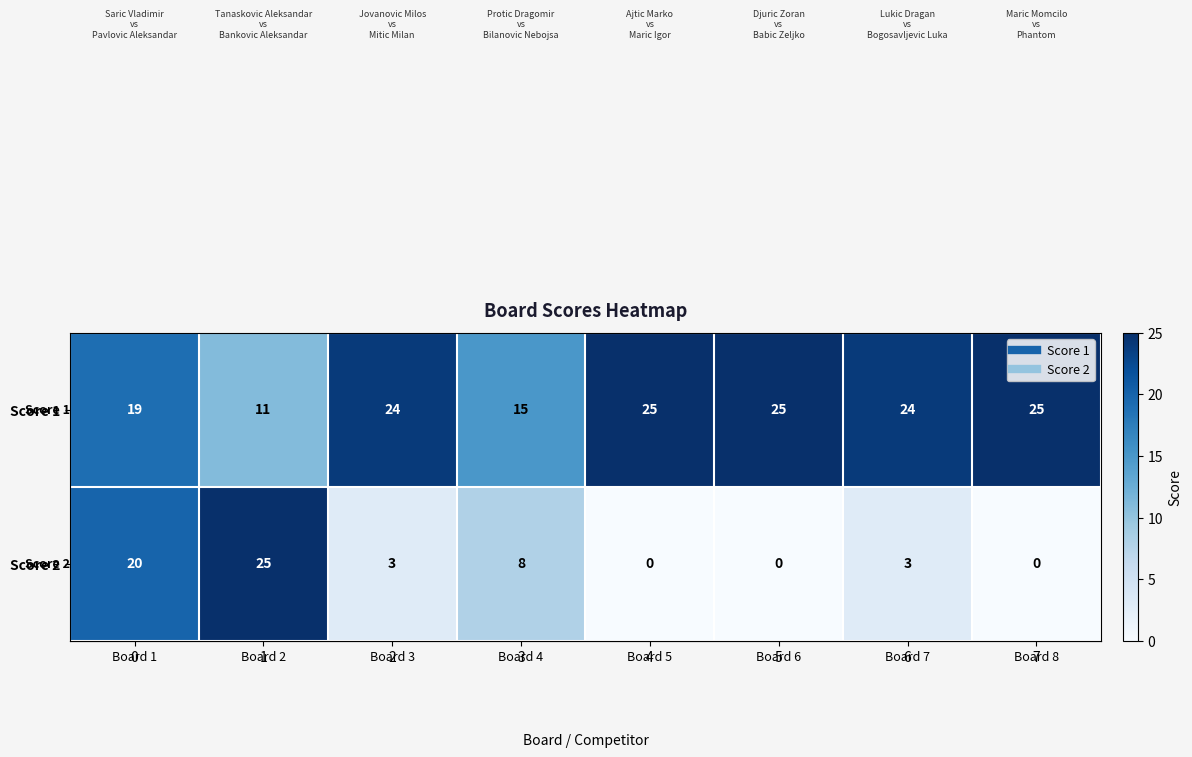

At which category is the sum across all series the highest?

Board 1